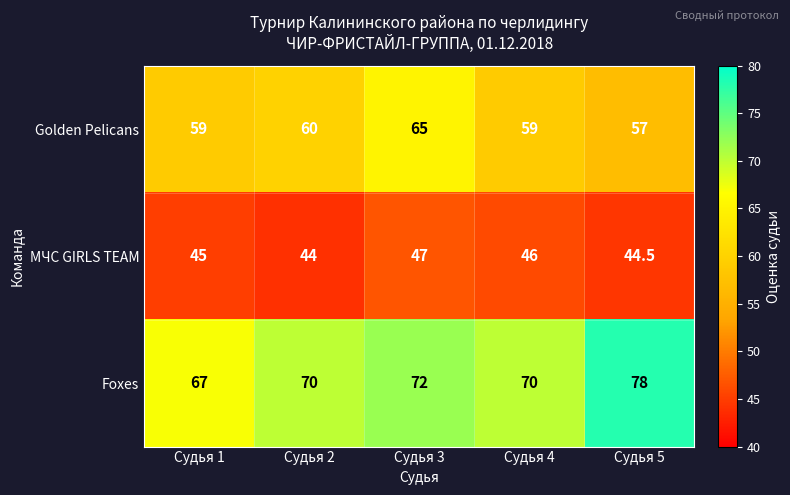

How many data points does each series have?

5